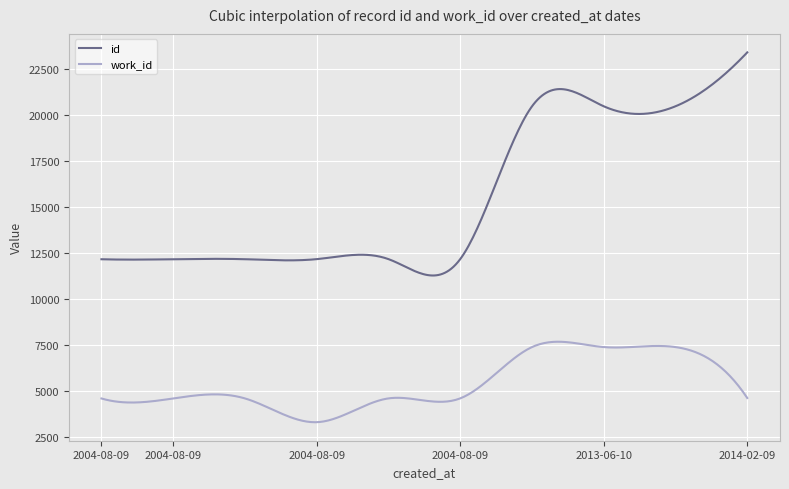

True or false: id and work_id intersect in this chart.

False